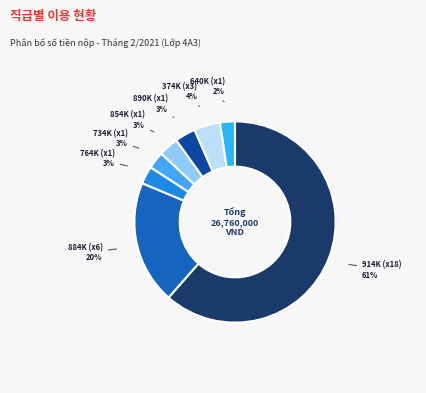

To the nearest percent, what is the difference between the largest and smallest slice percentages?

59%